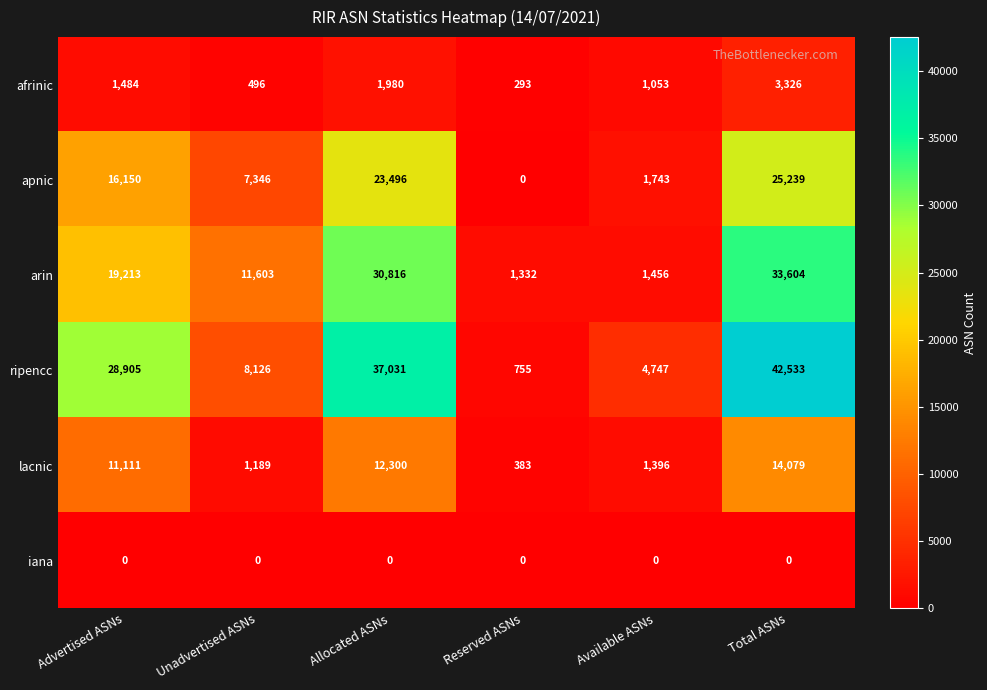

Rank the series by their maximum value, from highest to lowest.

ripencc, arin, apnic, lacnic, afrinic, iana